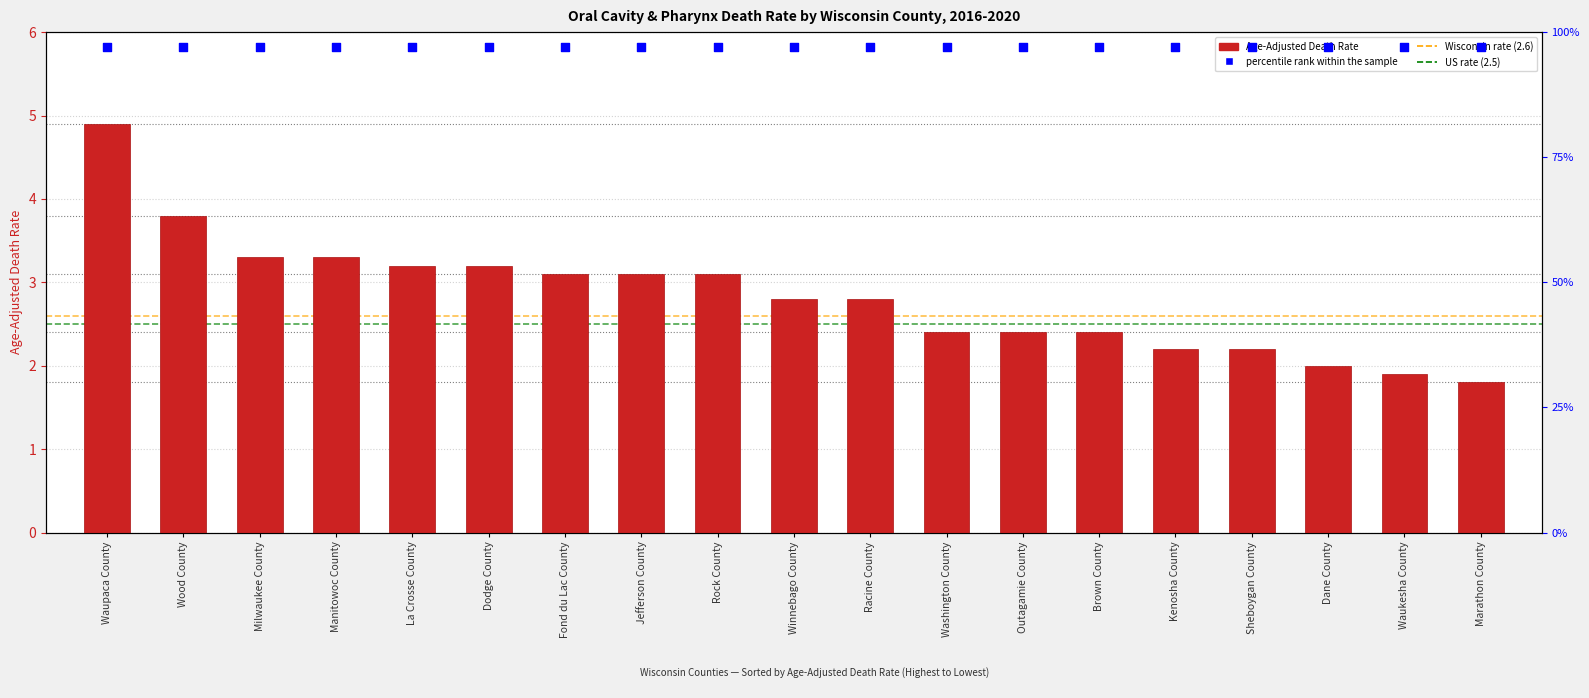

Which series has the largest Y range (max minus min)?

Age-Adjusted Death Rate